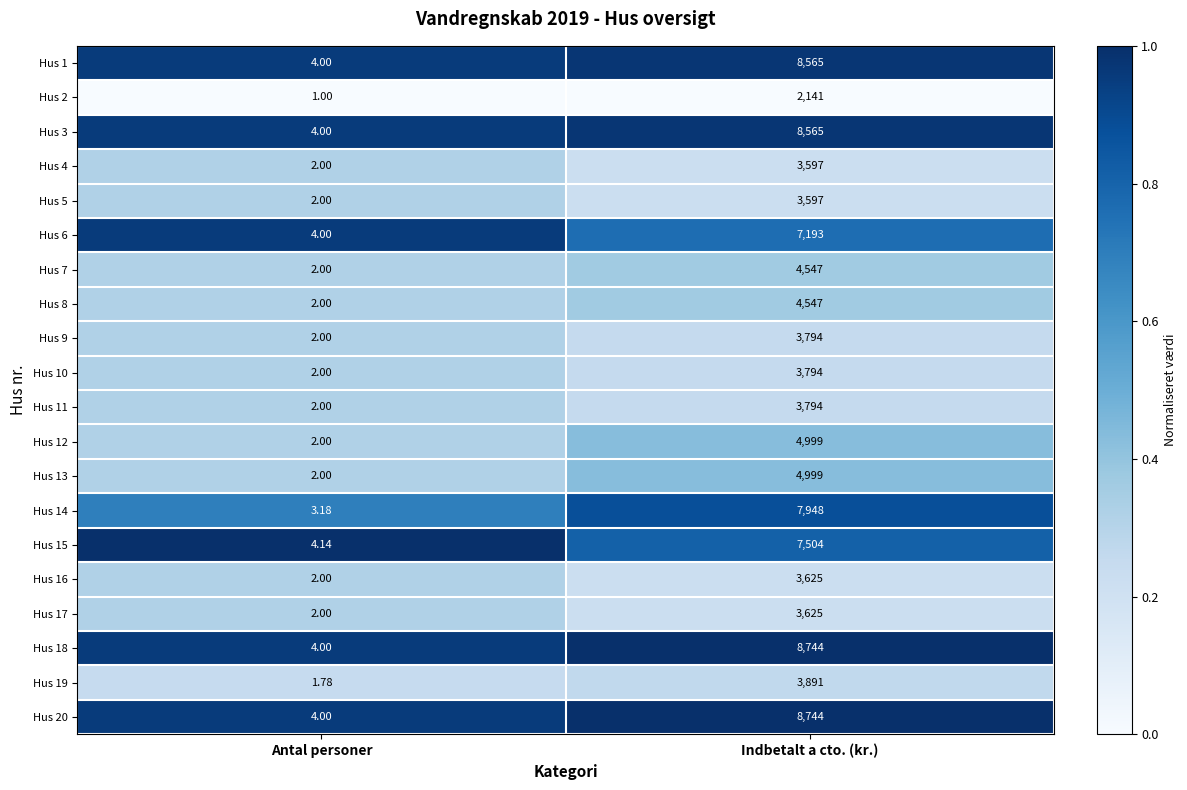

Is the value of Hus 5 at Indbetalt a cto. (kr.) greater than the value of Hus 11 at Antal personer?

Yes